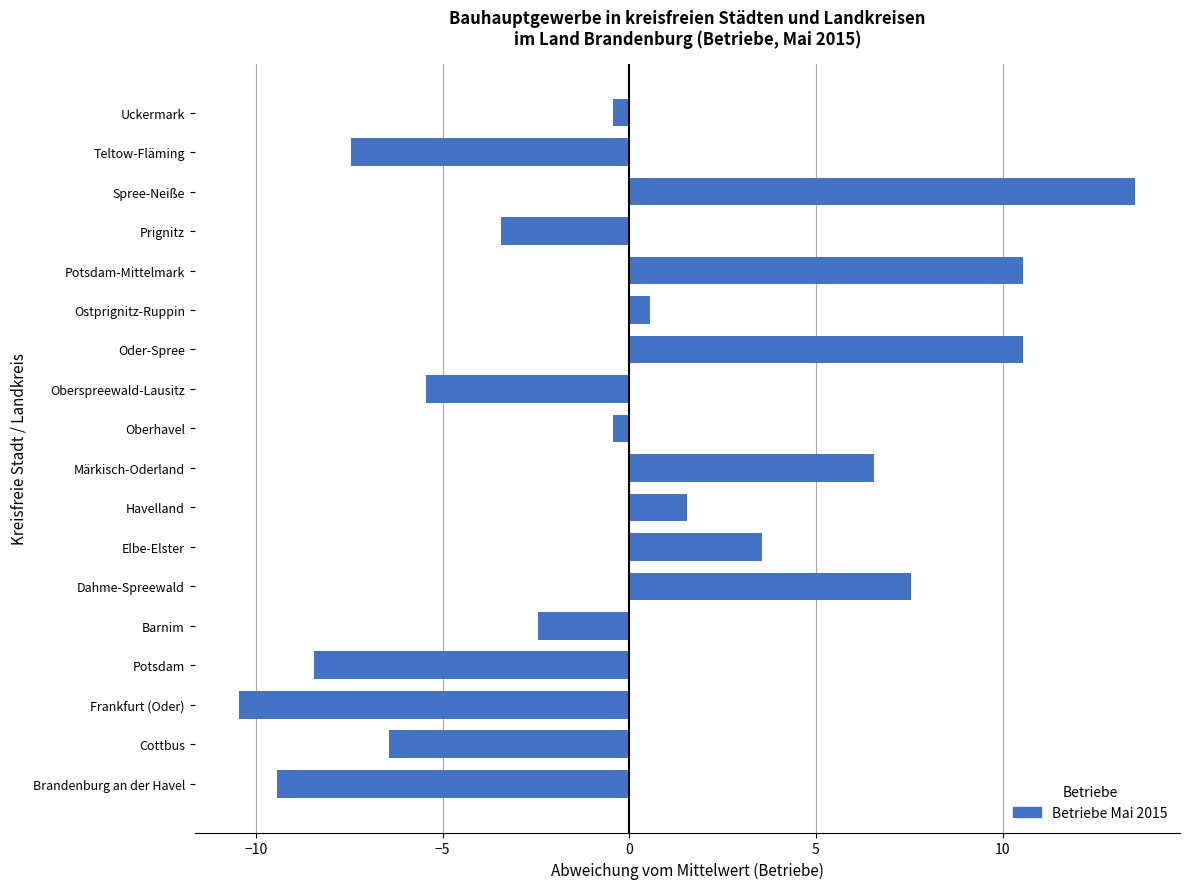

What is the difference between the values at Cottbus and Spree-Neiße?

20.0